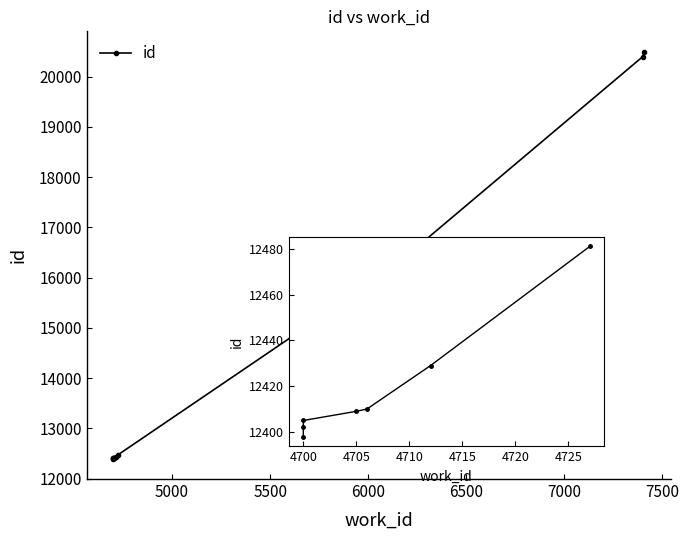

List the labels in order of value, smallest first.

4700, 4700, 4700, 4705, 4706, 4712, 4727, 6105, 7400, 7407